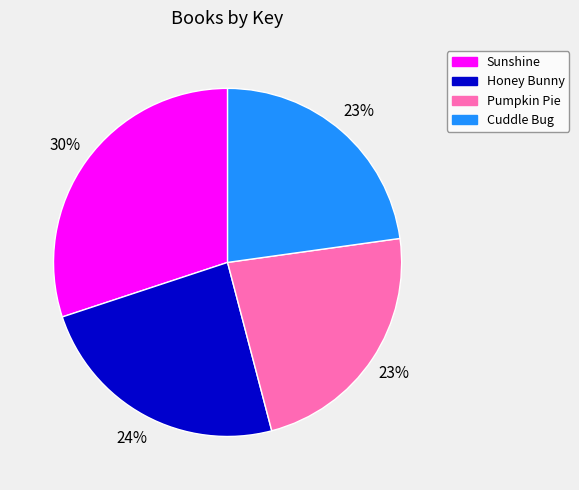

To the nearest percent, what is the difference between the largest and smallest slice percentages?

7%